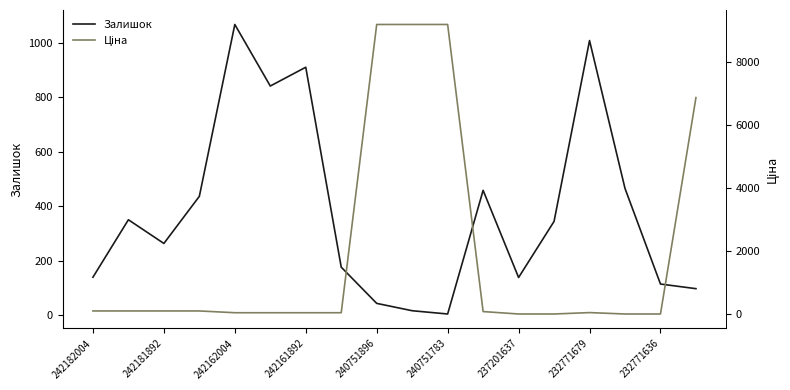

The Залишок series shows 1390 at 232771679. True or false?

False